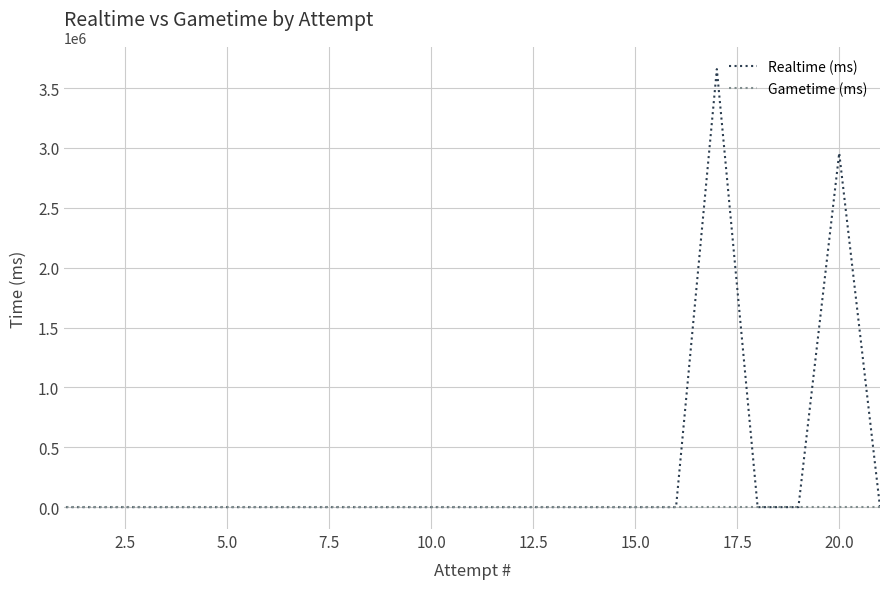

True or false: Realtime (ms) and Gametime (ms) cross at least once.

False